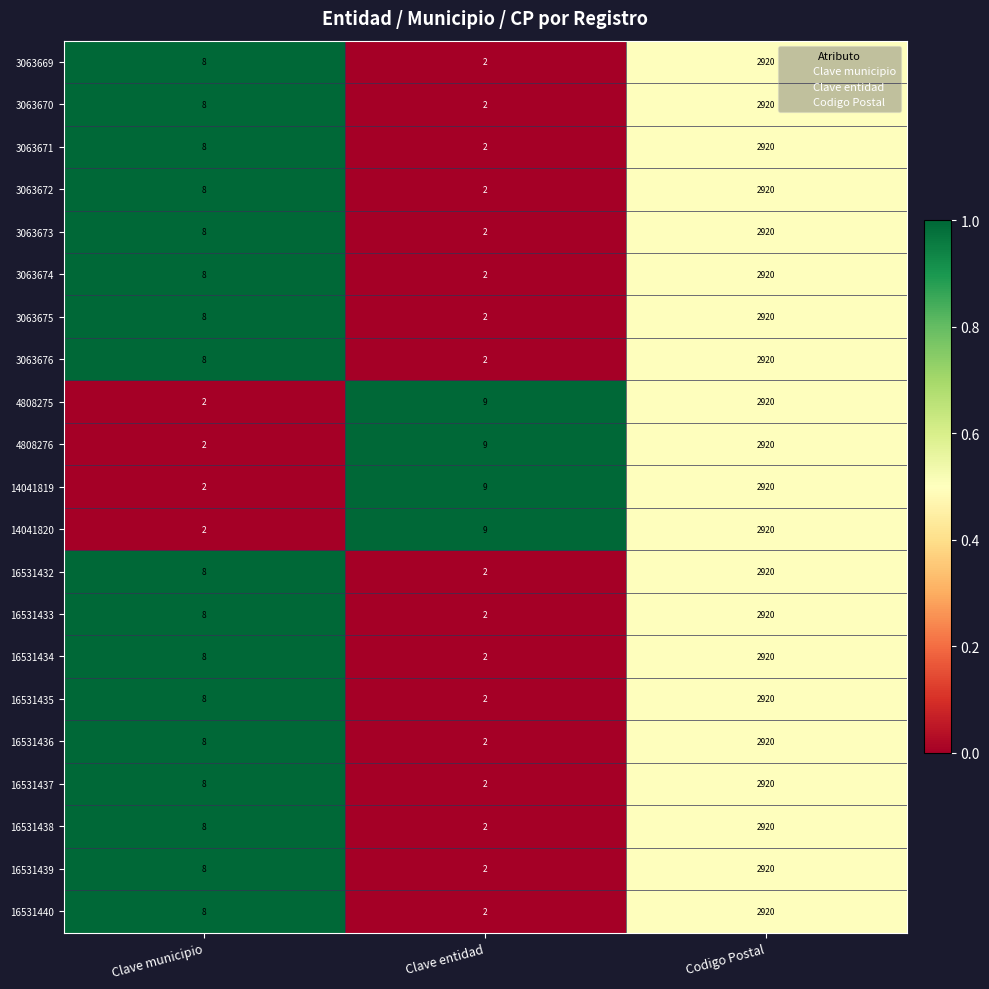

Count the number of categories in the chart.

3